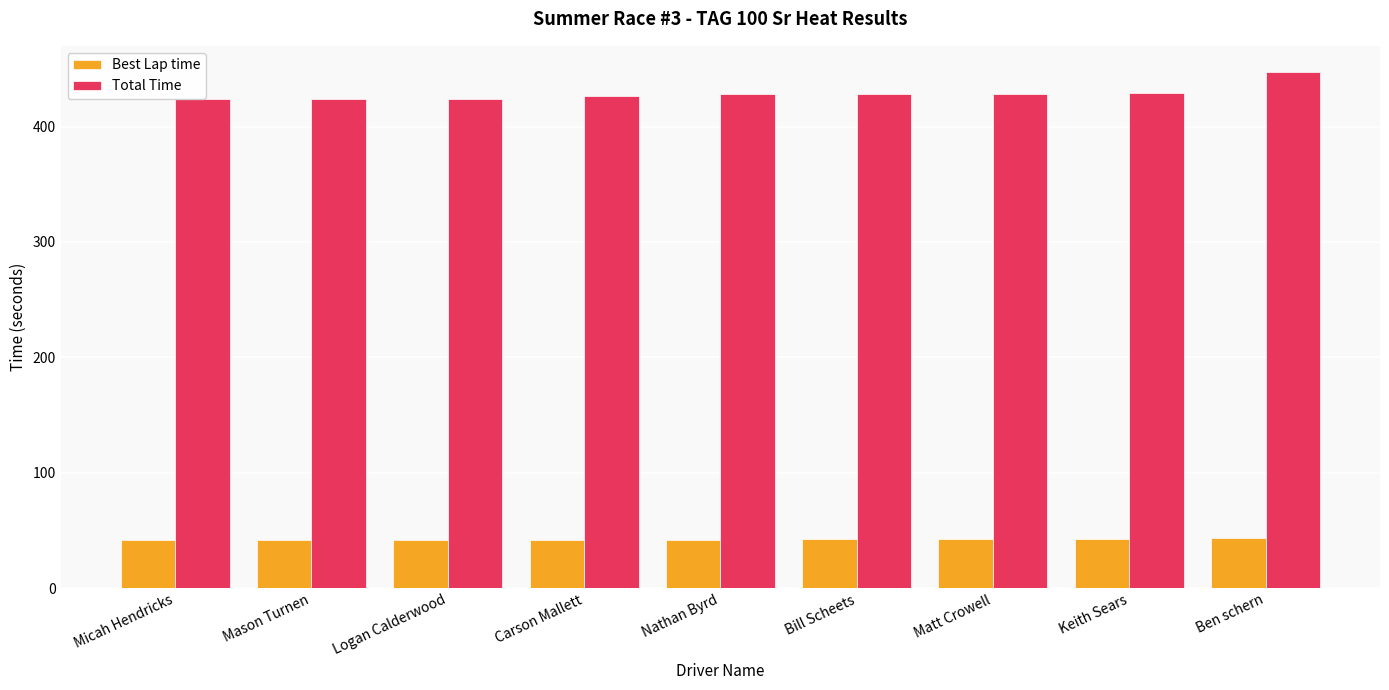

What are all the series names shown in the legend?

Best Lap time, Total Time